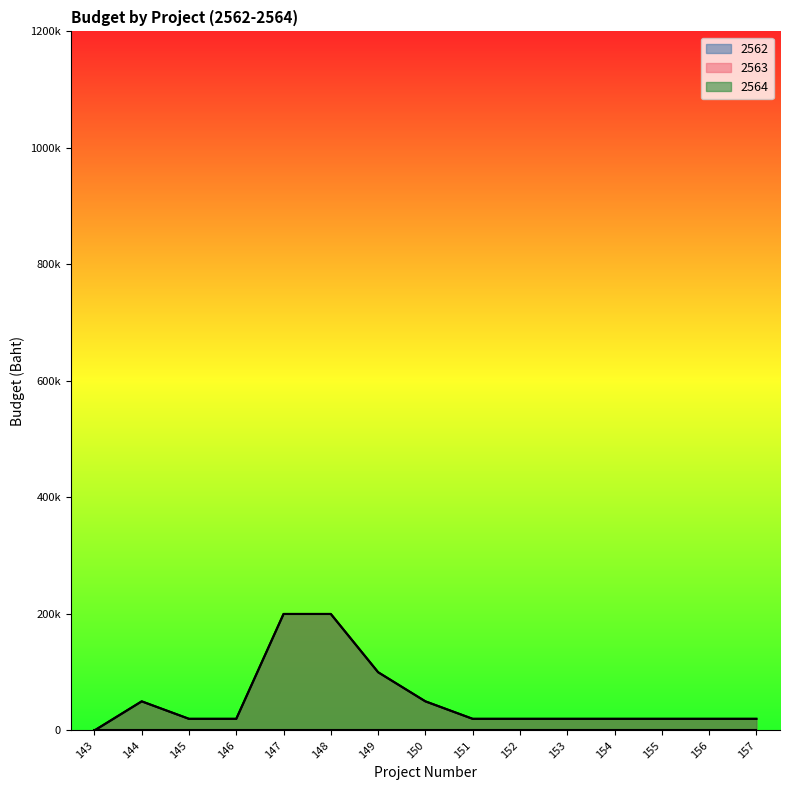

True or false: 2564 and 2563 intersect in this chart.

False